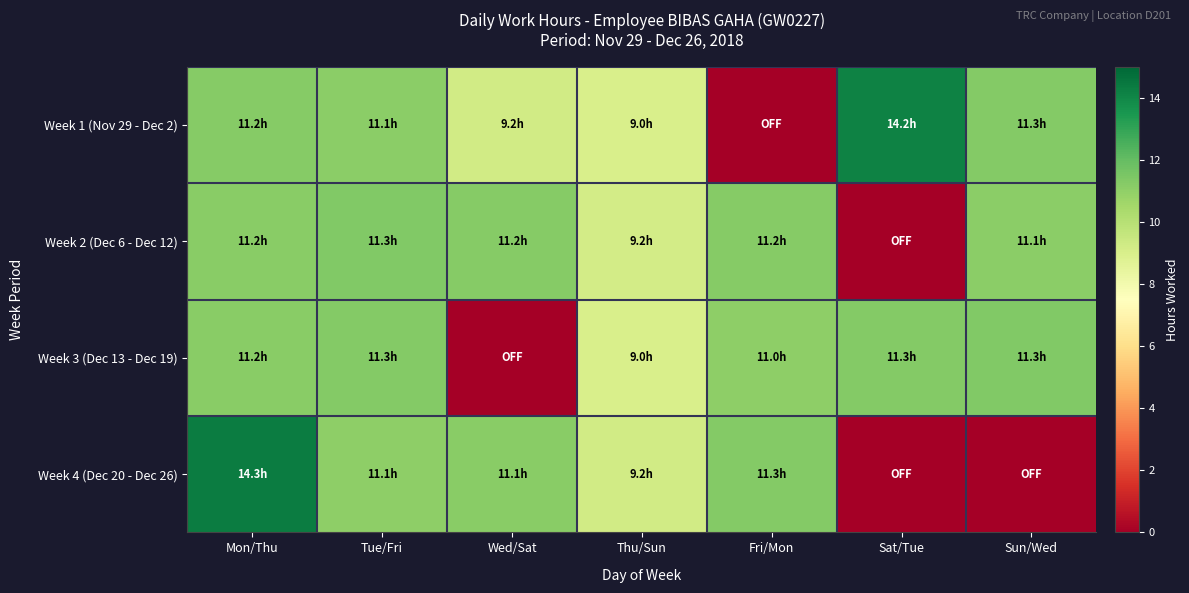

Between Sat/Tue and Thu/Sun, which is larger?

Sat/Tue